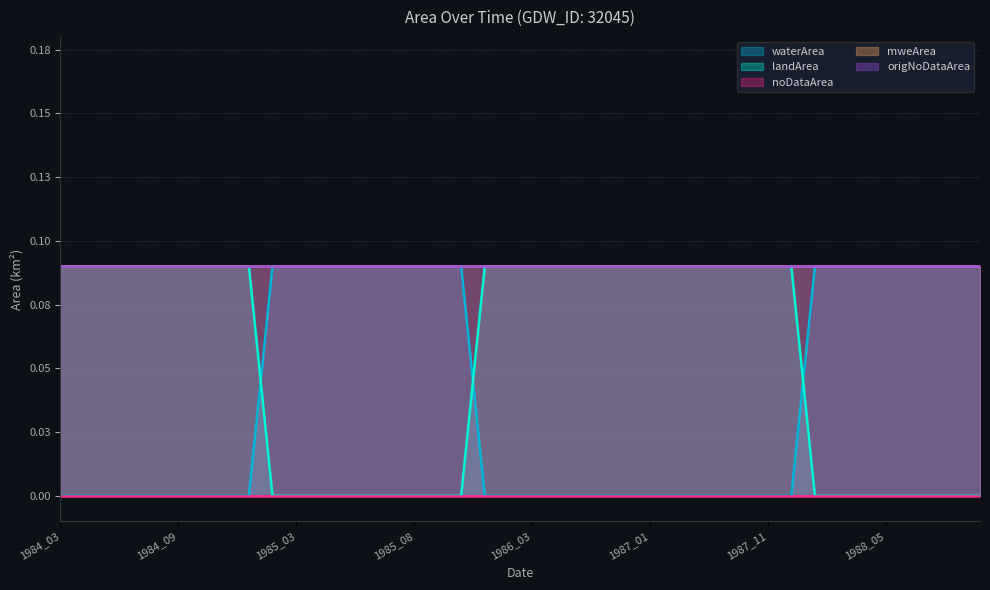

At which label does origNoDataArea reach its minimum?

1984_03